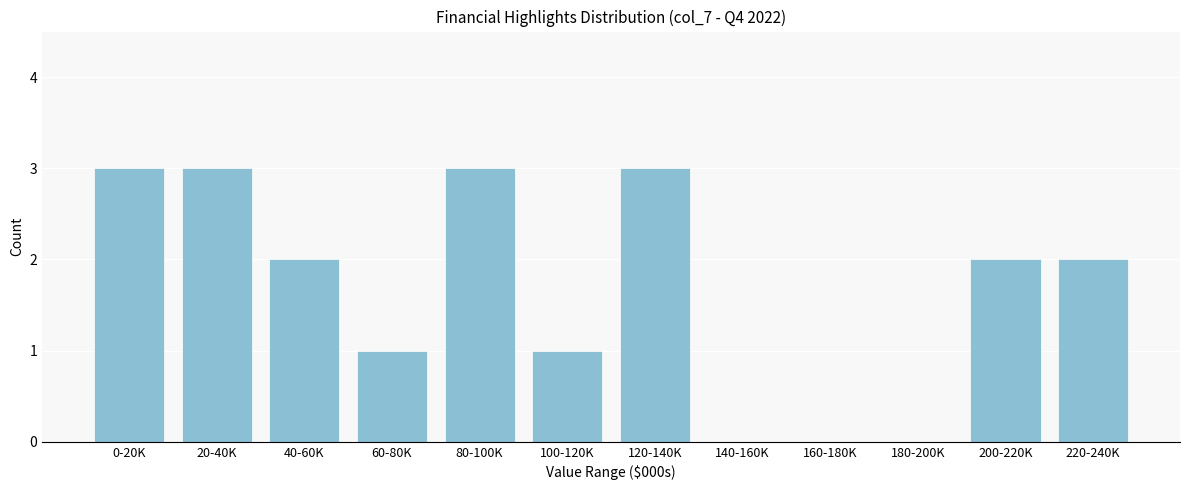

Reading left to right, list all the values displayed in this chart.

0-20K=3	20-40K=3	40-60K=2	60-80K=1	80-100K=3	100-120K=1	120-140K=3	140-160K=0	160-180K=0	180-200K=0	200-220K=2	220-240K=2